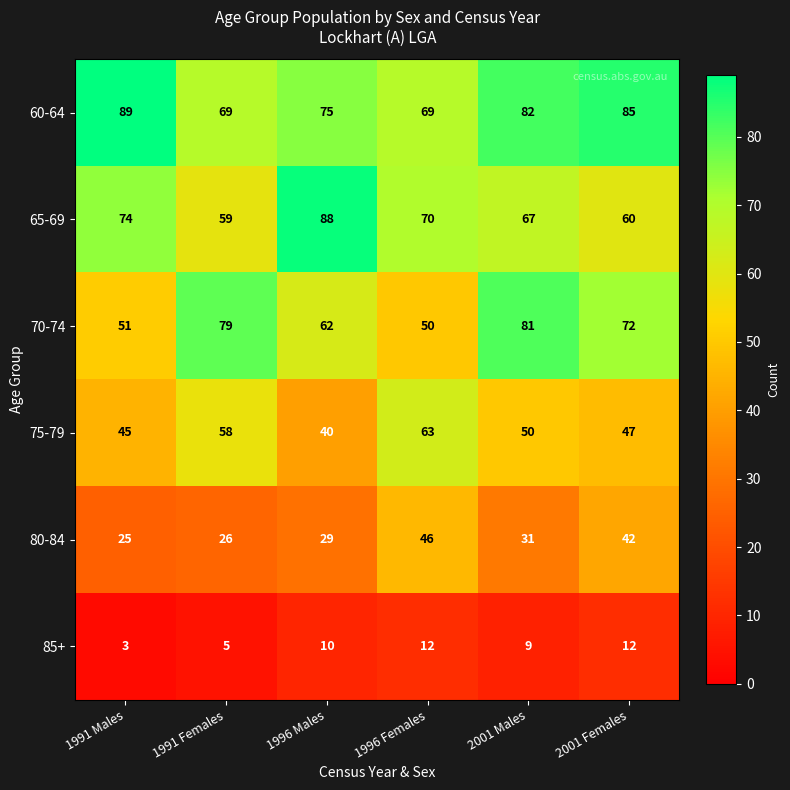

Which series changed the most between 1996 Males and 2001 Males?

65-69